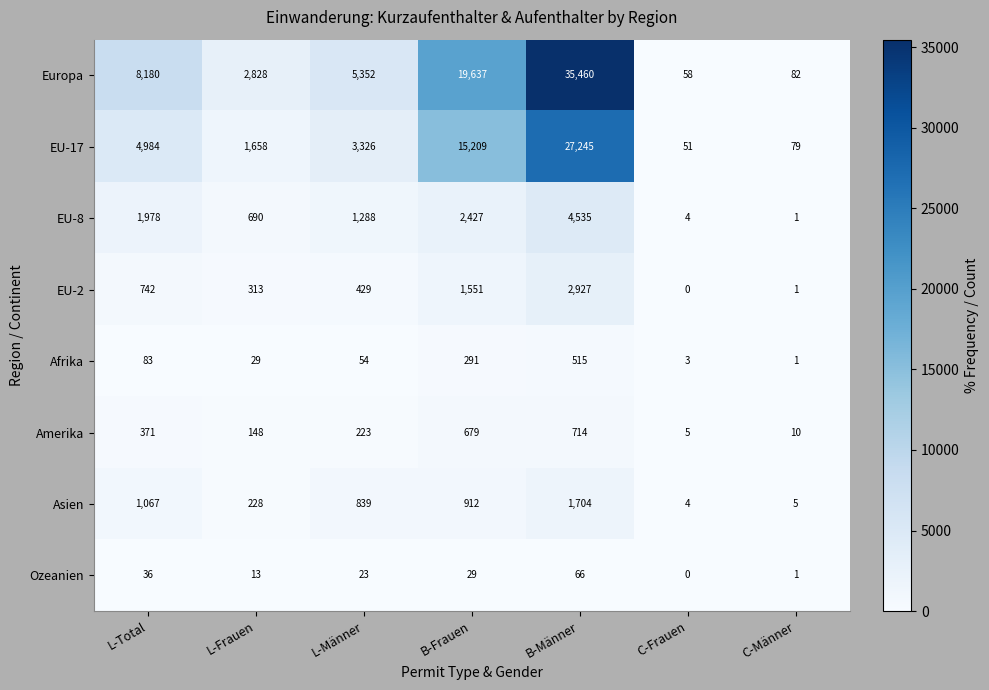

The value of Europa at L-Frauen is 2828. True or false?

True